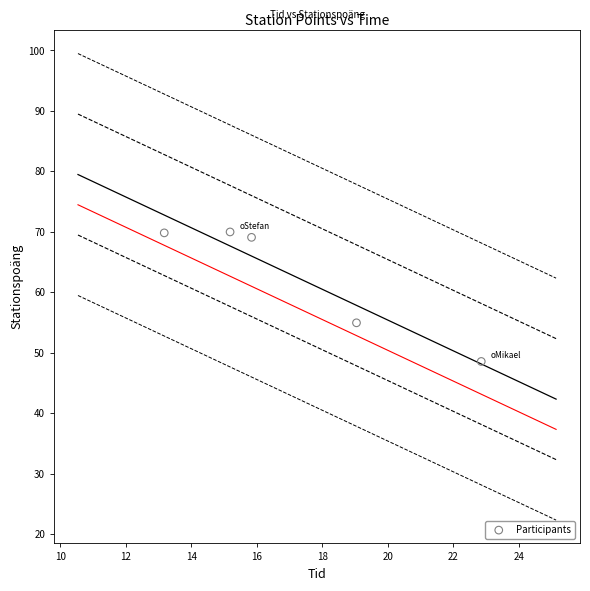

What Y value in the scatter plot is closest to 59?

55.0